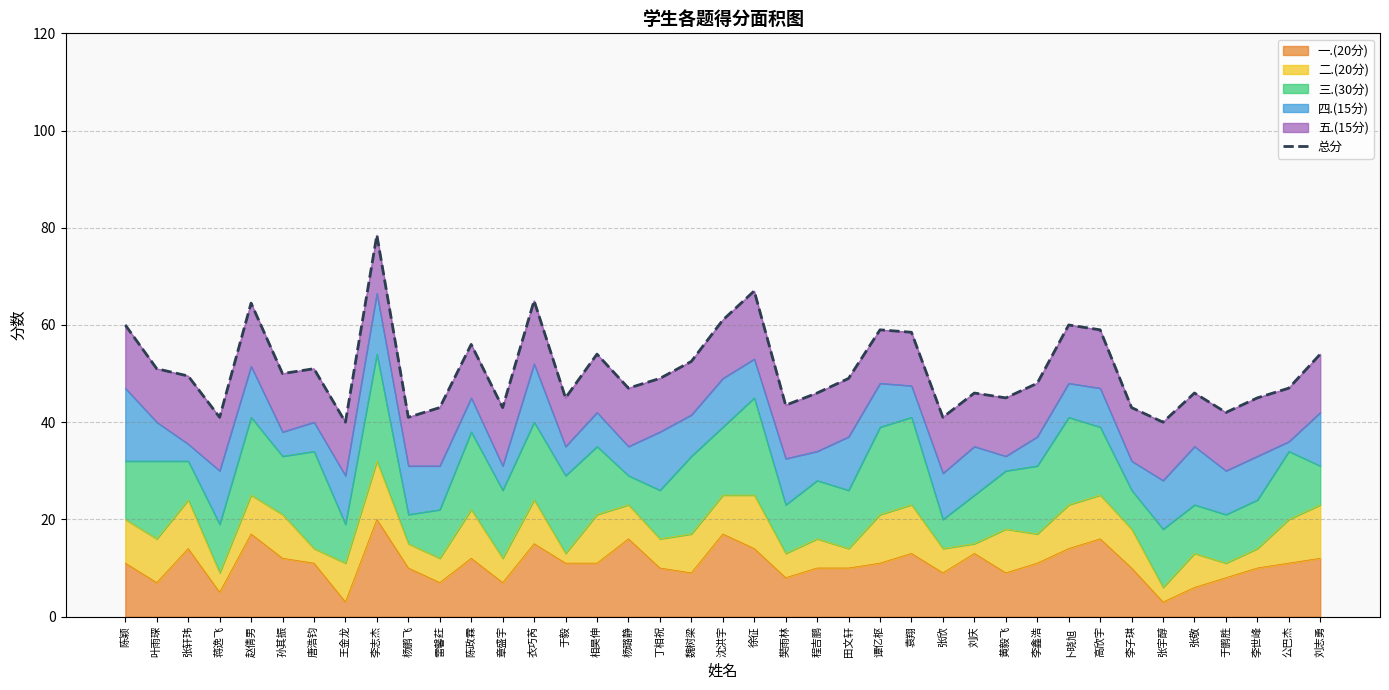

What is the sum of all values?

1981.0